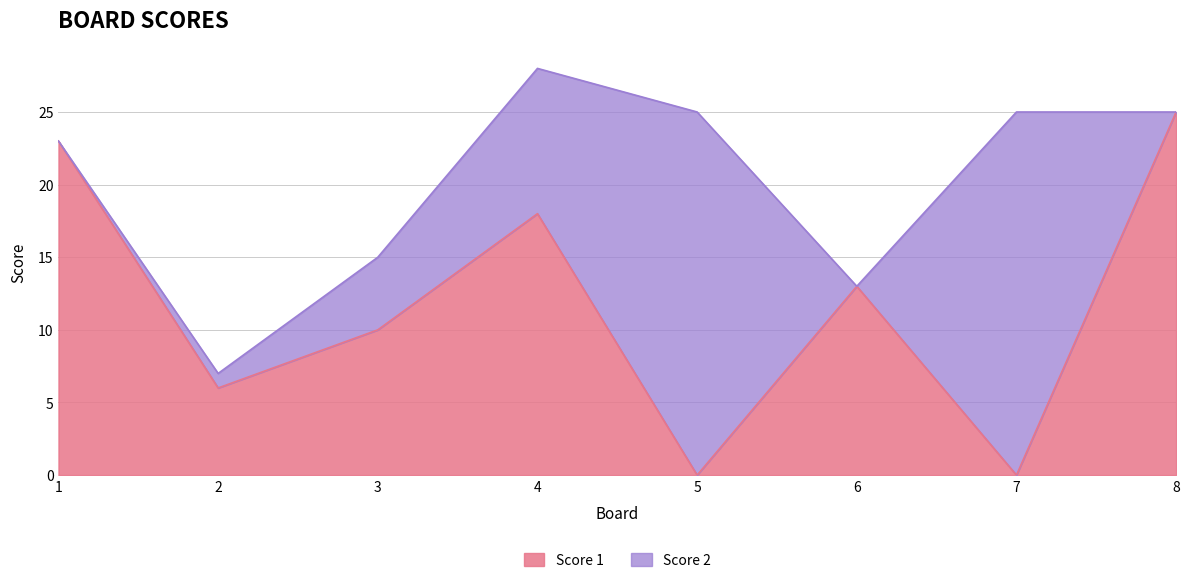

Reading left to right, extract all data points from this chart.

23	6	10	18	0	13	0	25